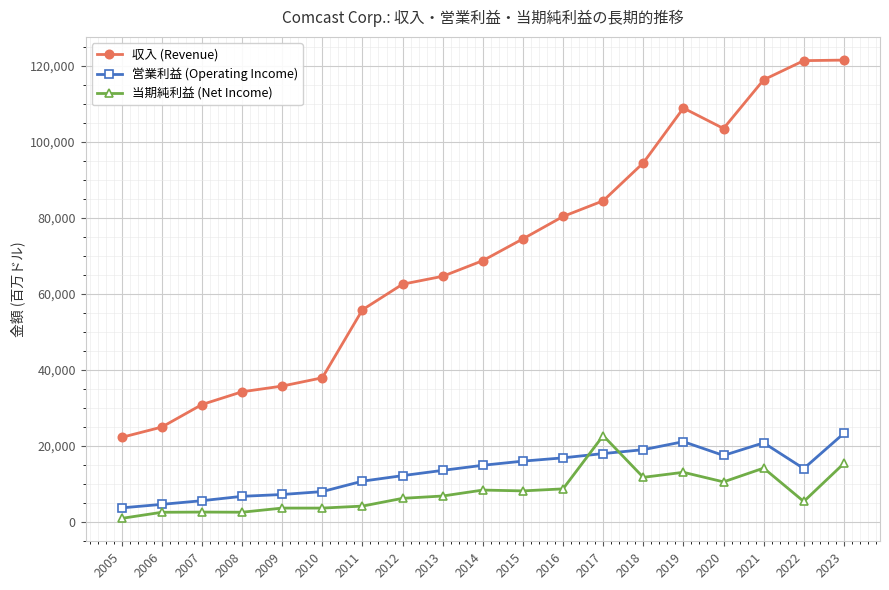

What is the average value of the 収入 (Revenue) series?

70723